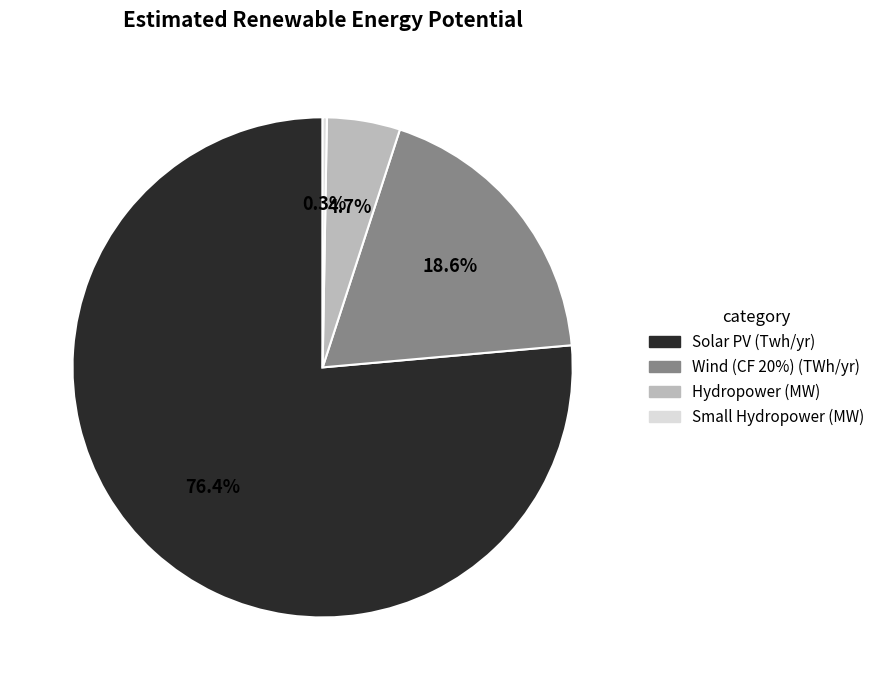

Which has a higher value, Solar PV (Twh/yr) or Wind (CF 20%) (TWh/yr)?

Solar PV (Twh/yr)